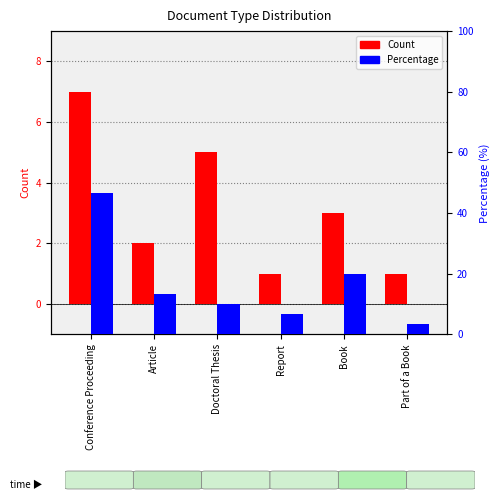

What is the value of the Percentage bar at the 3rd from the left?

10.0